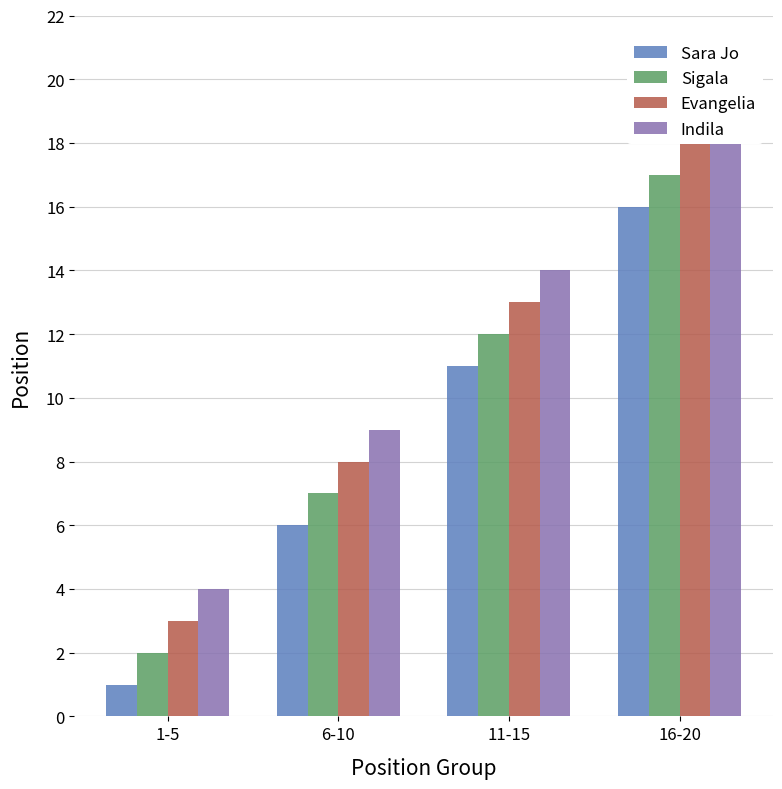

How many categories are shown in the chart?

4